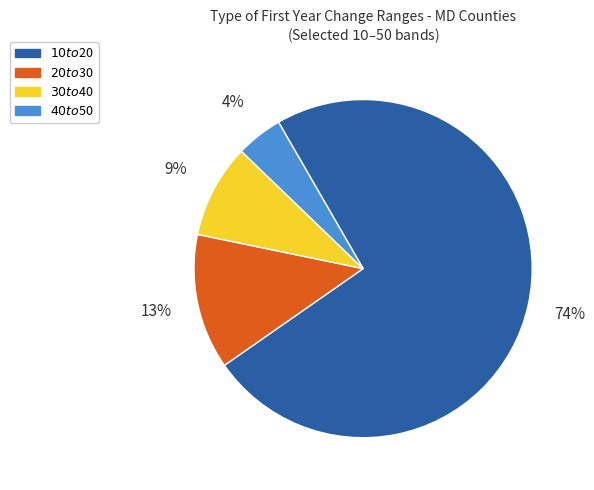

How many segments does this pie chart have?

4